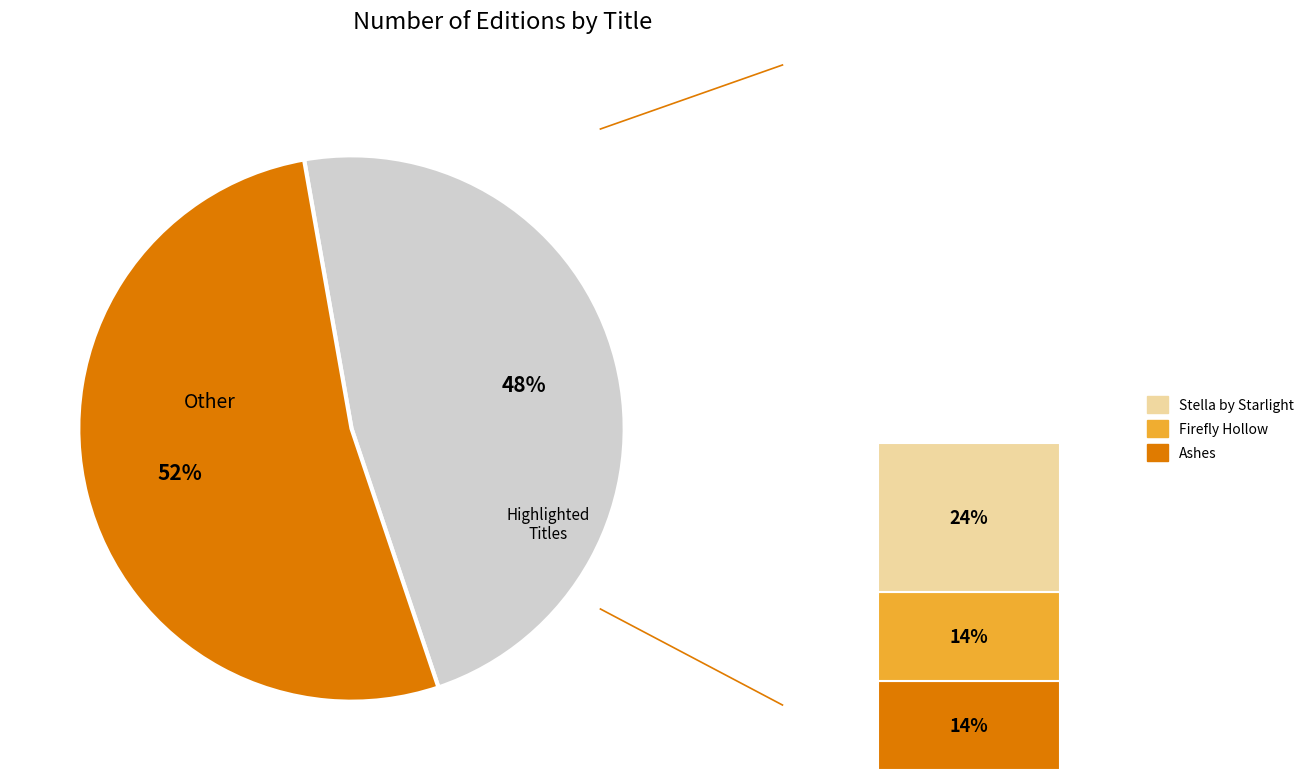

Is Patina the majority of the pie?

No